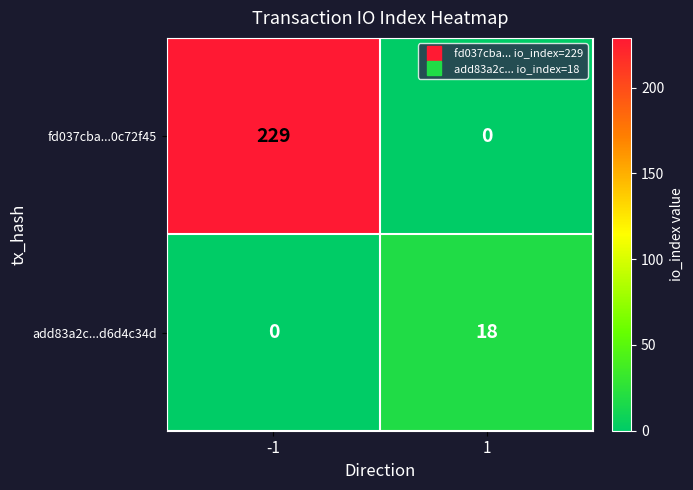

Reading left to right, list all the values displayed in this chart.

fd037cba...0c72f45: 229	0
add83a2c...d6d4c34d: 0	18